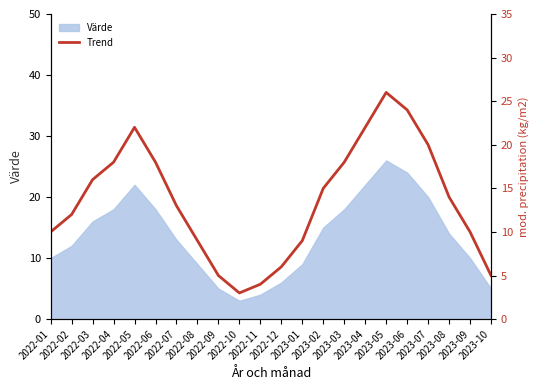

Approximately how many times larger is the value at 2023-02 compared to 2023-05?

0.6